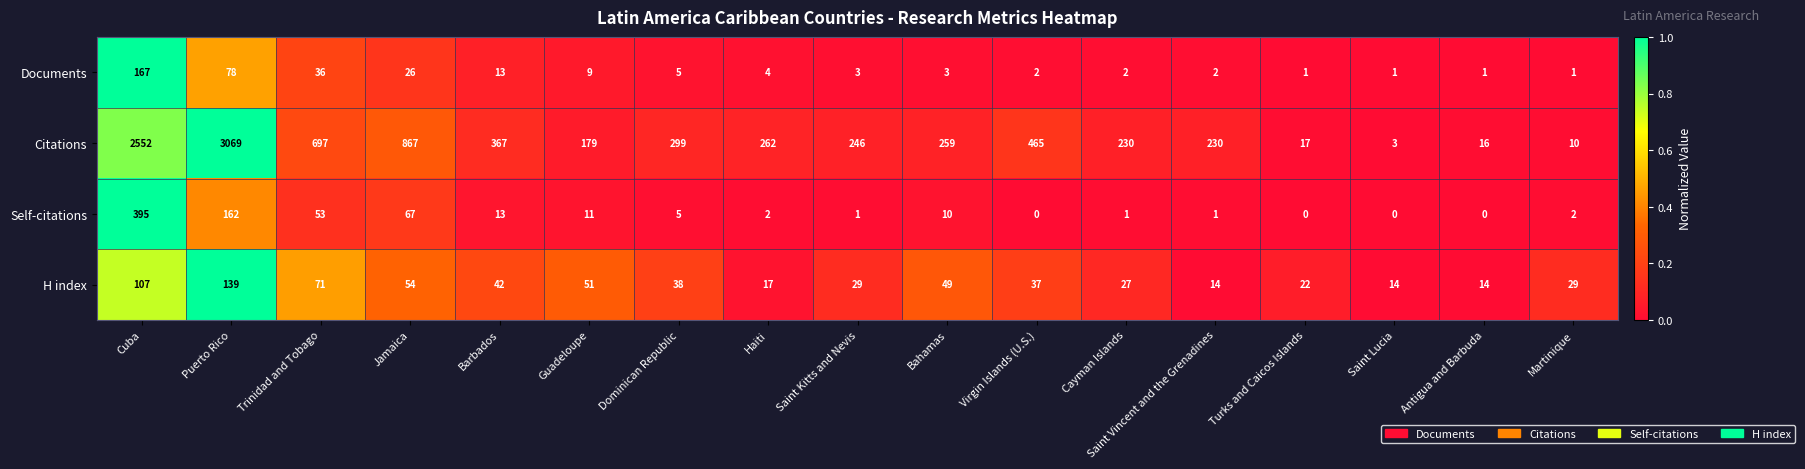

True or false: Self-citations has a value of 0 at Antigua and Barbuda.

True